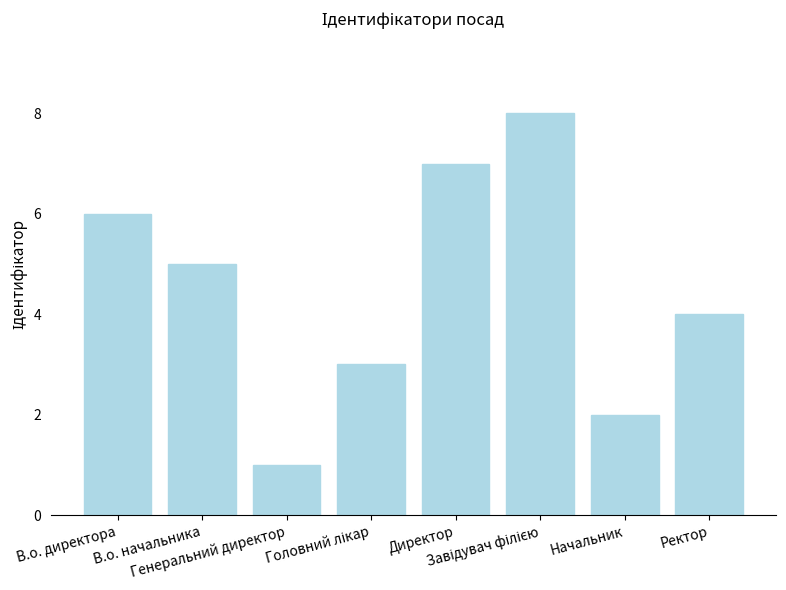

What is the difference between the maximum and minimum values?

7